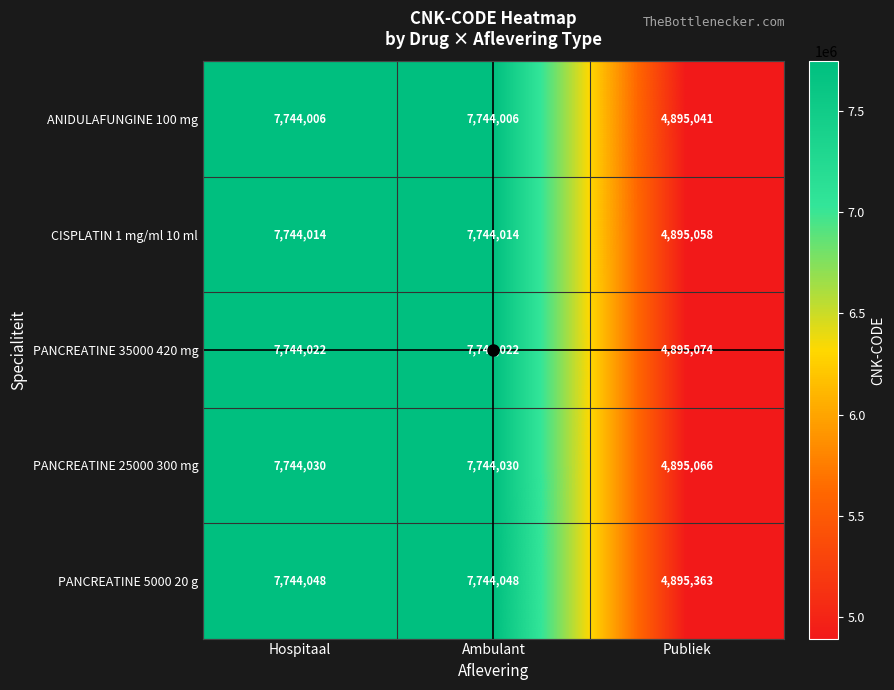

How many categories are shown in the chart?

3